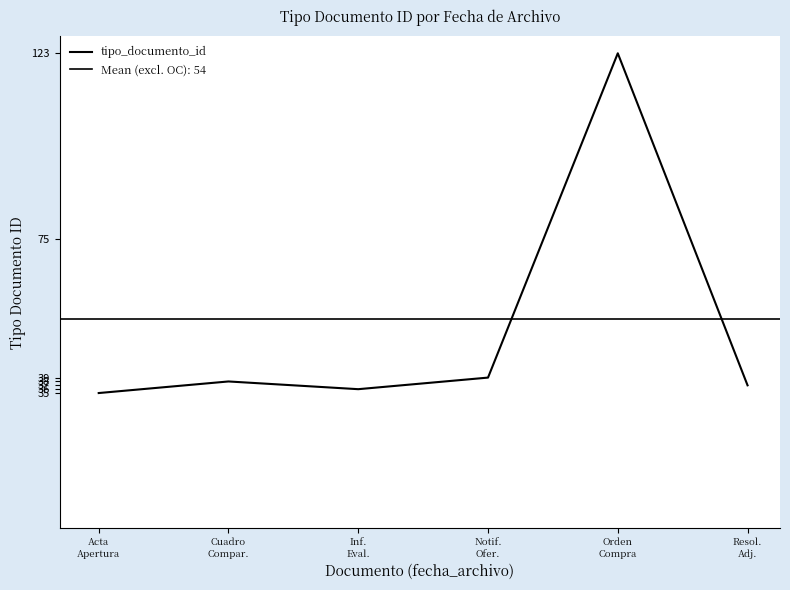

What is the approximate value at Resol.
Adj.?

37